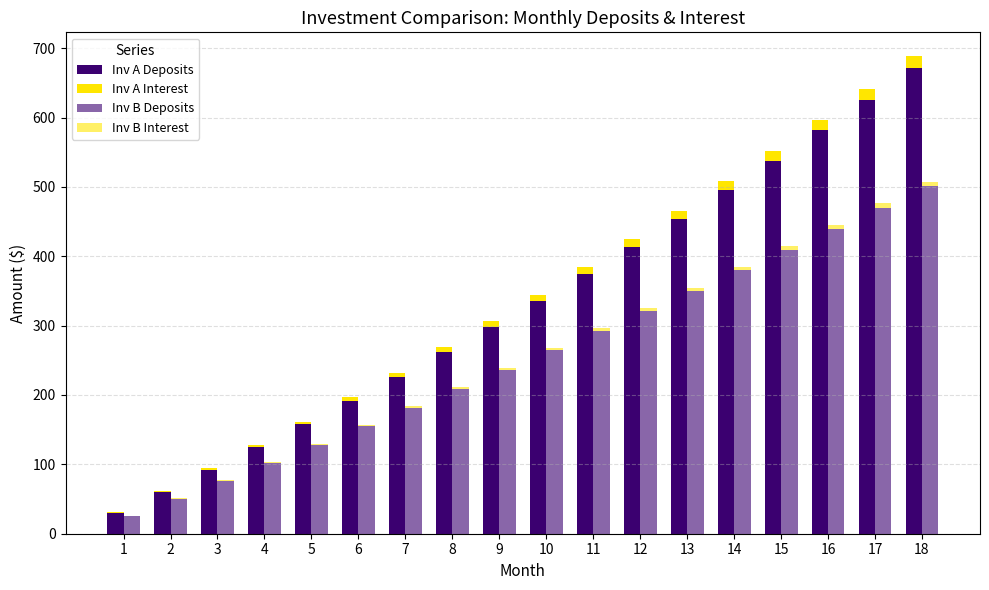

The Inv A Interest series shows 11.4 at 13. True or false?

True